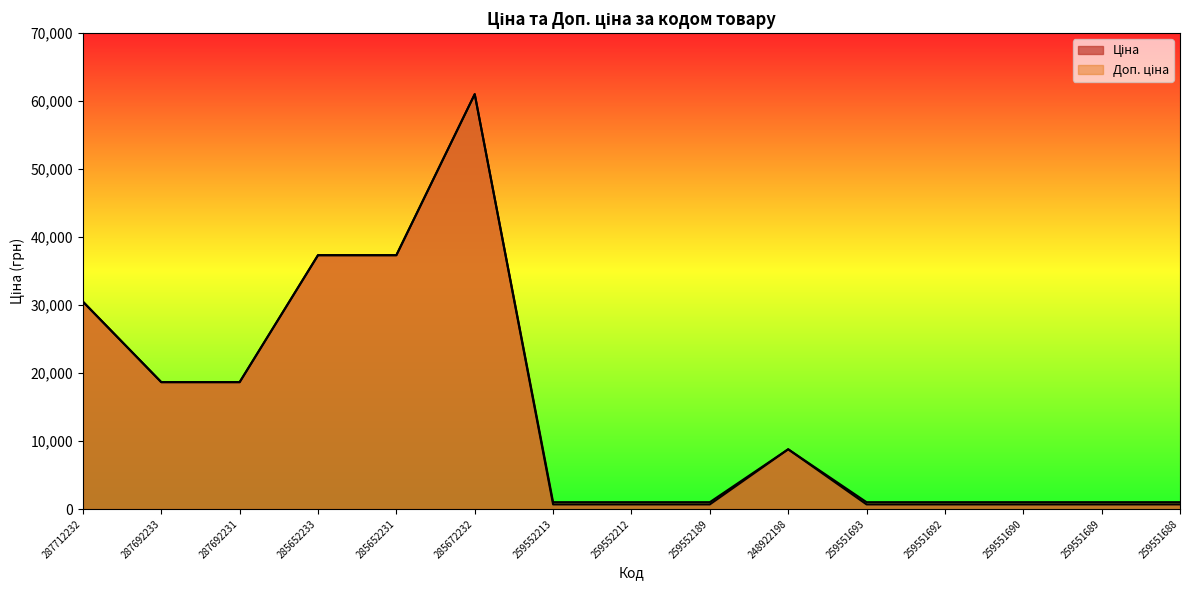

What are all the series names shown in the legend?

Ціна, Доп. ціна